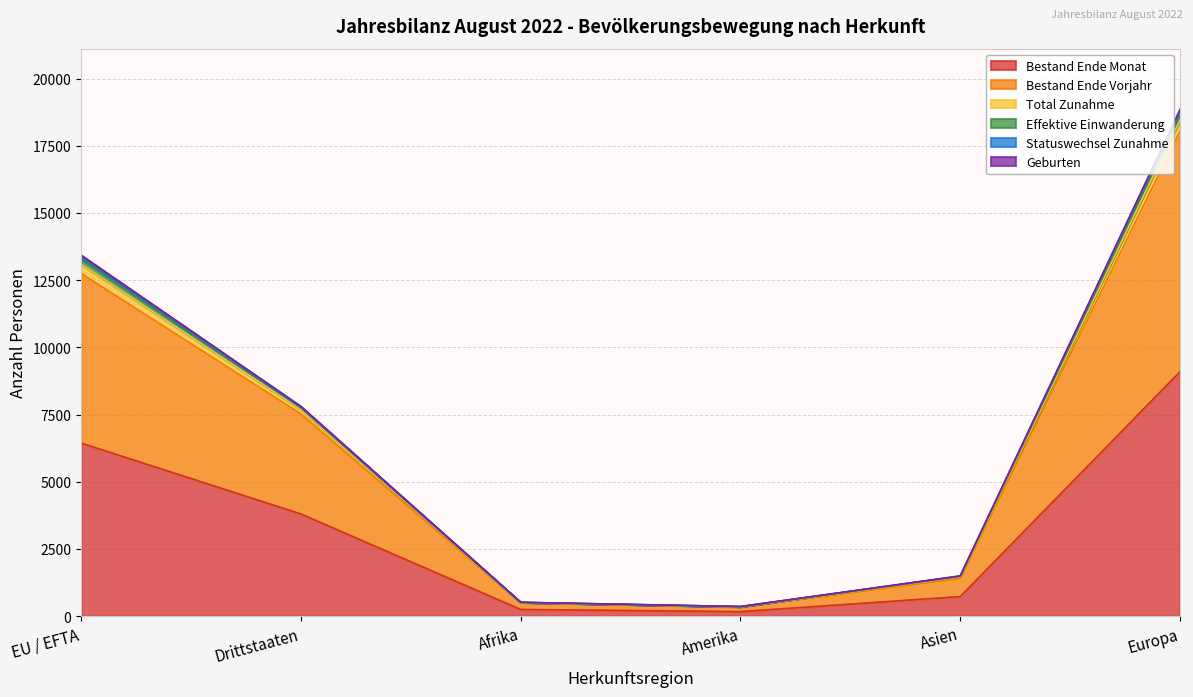

At which label does Bestand Ende Monat reach its peak?

Europa